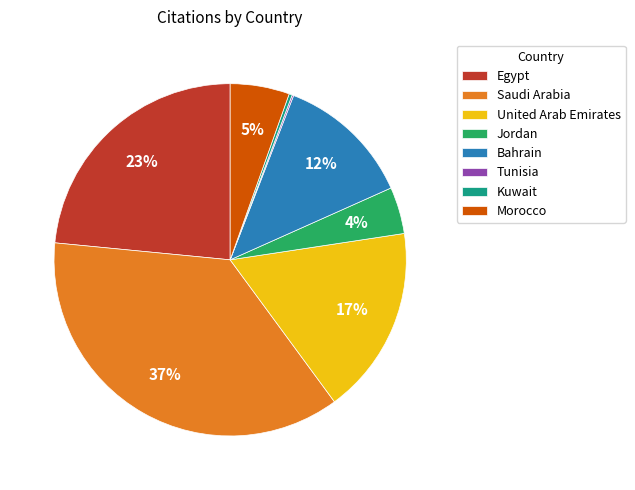

Do Saudi Arabia and Bahrain together represent more than half of the pie?

No